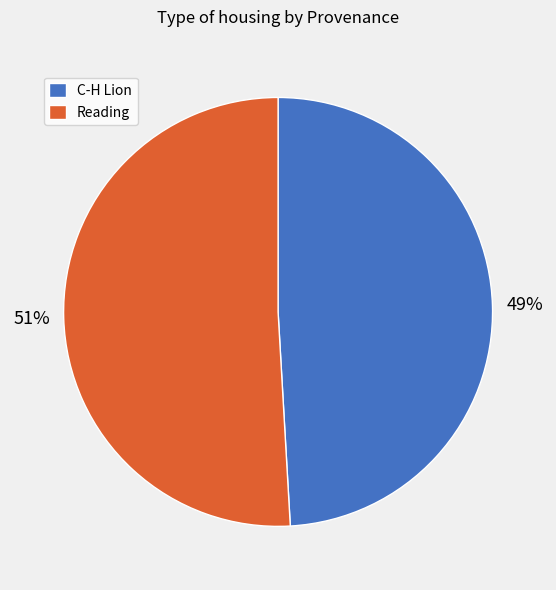

To the nearest percent, what percentage of the pie is Reading?

51%